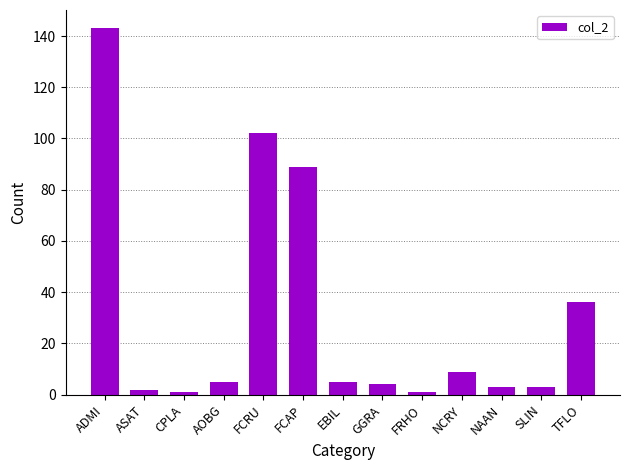

Reading left to right, extract all data points from this chart.

143	2	1	5	102	89	5	4	1	9	3	3	36